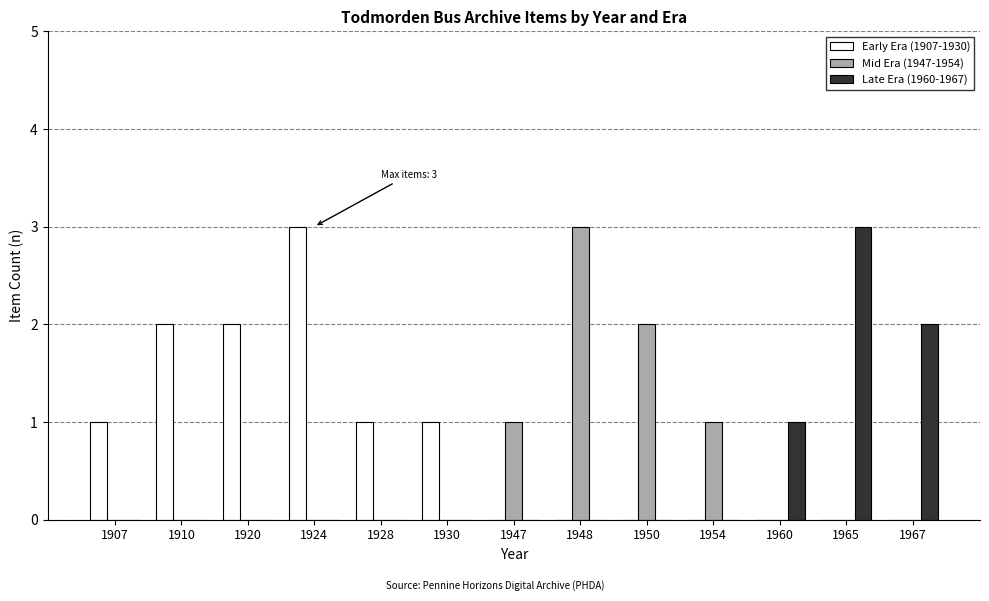

Which series has the largest total across all categories?

Early Era (1907-1930)